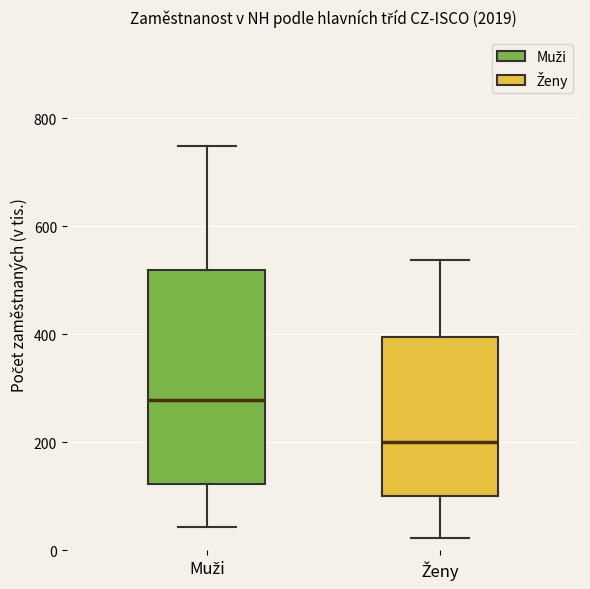

Reading left to right, read every box against the y-axis: the position of its median line, the range the box covers, and the ends of its whiskers. The values are not printed on the chart, so give them approximately, as read against the axis.

Muži: median 280, box 120 to 520, whiskers 40 to 740
Ženy: median 200, box 100 to 400, whiskers 20 to 540